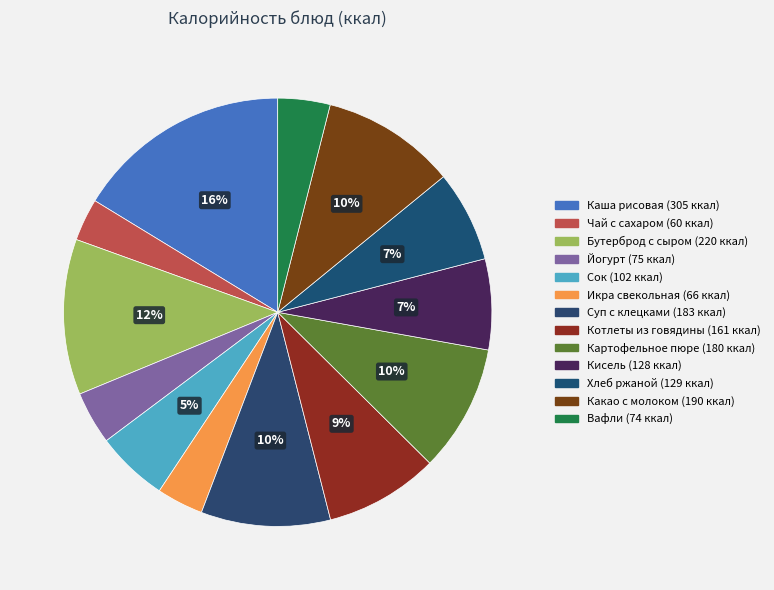

How many segments does this pie chart have?

13